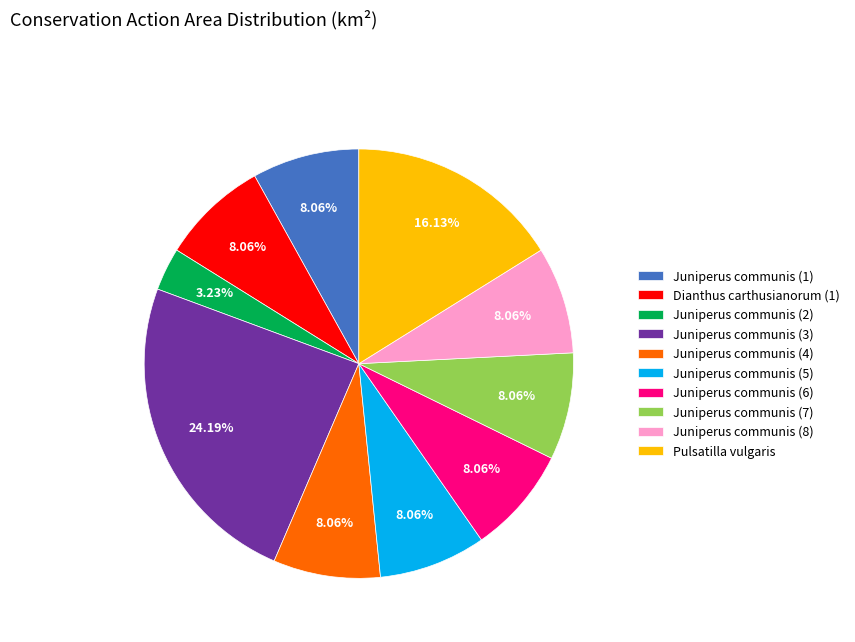

Which slice is the largest?

Juniperus communis (3)